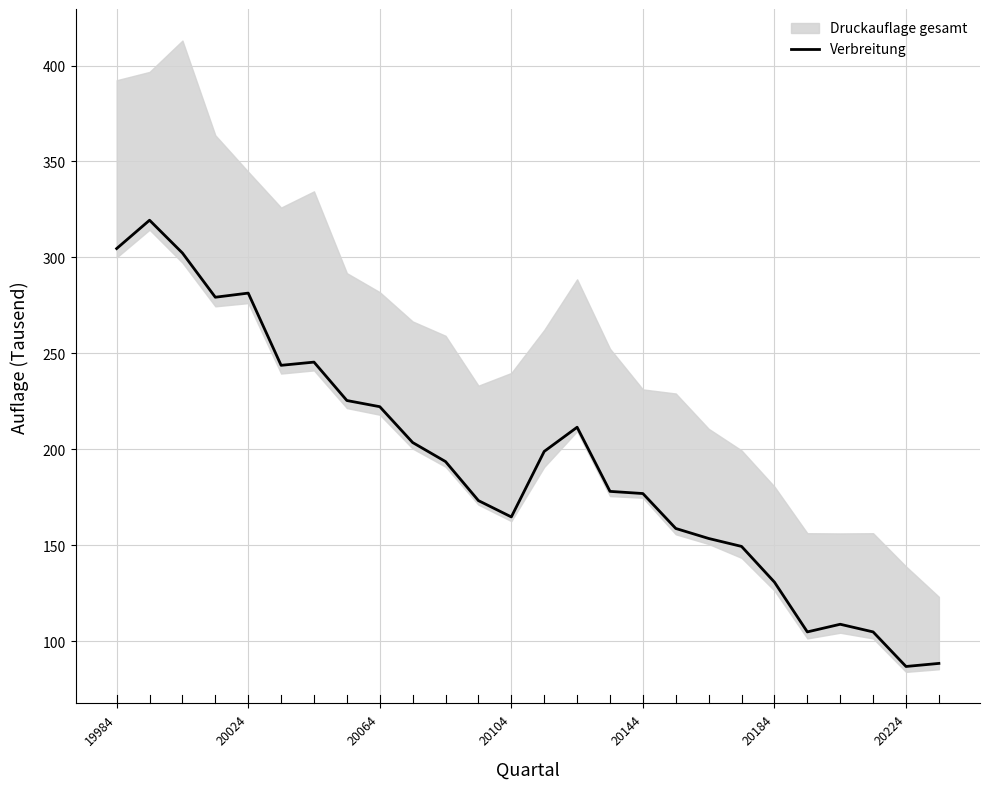

Reading left to right, transcribe all the data shown in this chart.

304.6	319.4	302.3	279.3	281.4	243.8	245.5	225.5	222.3	203.6	193.7	173.3	164.8	199.0	211.6	178.1	177.0	158.8	153.6	149.5	130.9	104.9	108.9	104.9	86.9	88.5